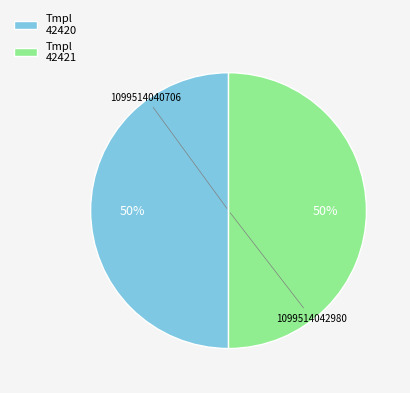

To the nearest percent, what is the average slice percentage?

50%